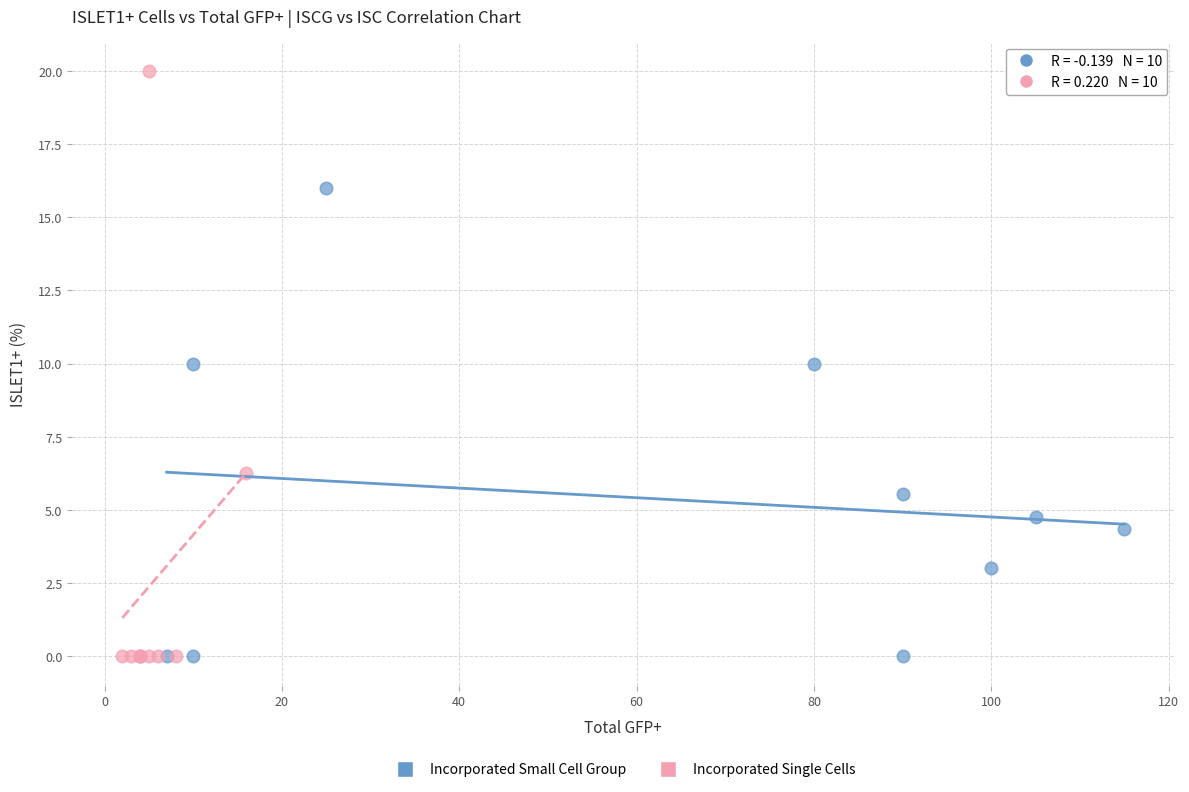

Which series reaches the maximum Y coordinate?

Incorporated Single Cells